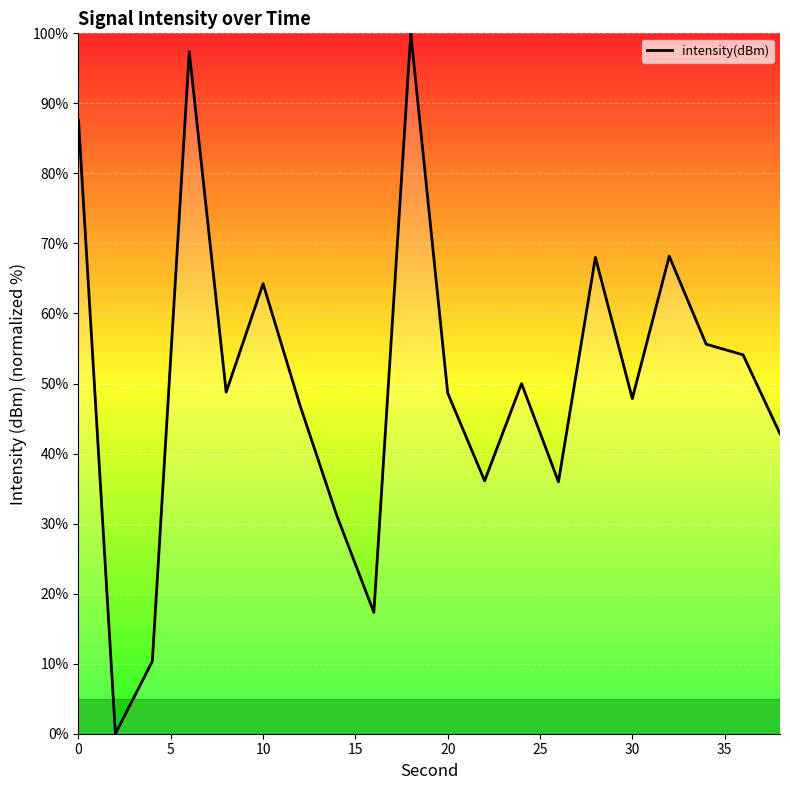

What is the greatest value displayed?

100.0